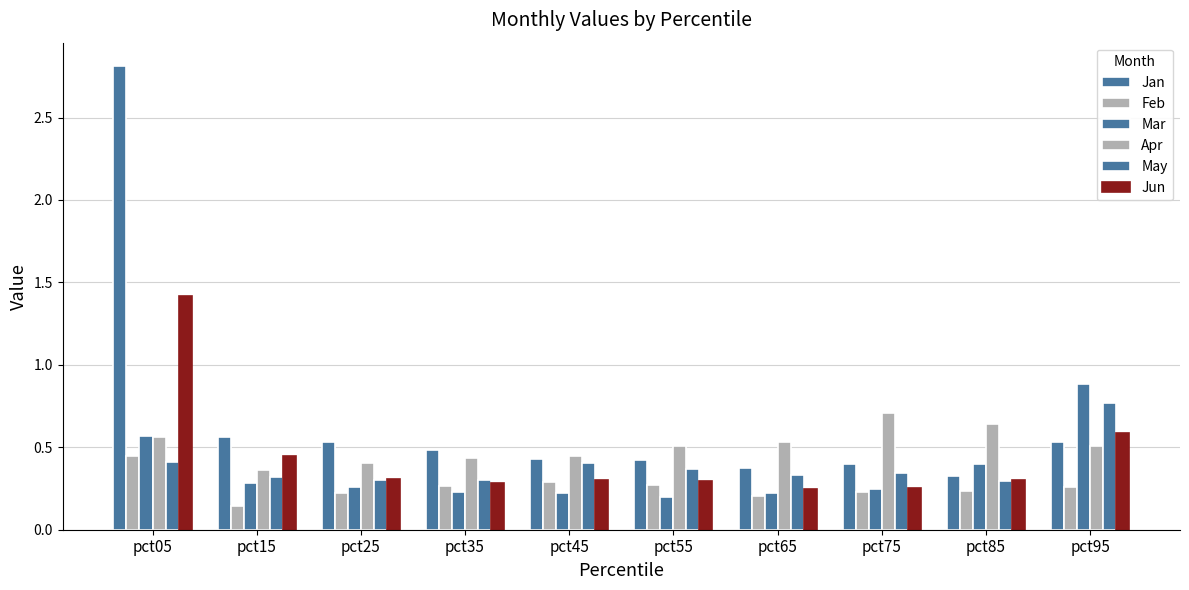

Reading left to right, what are all the values shown in this chart?

Jan: 2.8	0.6	0.5	0.5	0.4	0.4	0.4	0.4	0.3	0.5
Feb: 0.4	0.1	0.2	0.3	0.3	0.3	0.2	0.2	0.2	0.3
Mar: 0.6	0.3	0.3	0.2	0.2	0.2	0.2	0.2	0.4	0.9
Apr: 0.6	0.4	0.4	0.4	0.4	0.5	0.5	0.7	0.6	0.5
May: 0.4	0.3	0.3	0.3	0.4	0.4	0.3	0.3	0.3	0.8
Jun: 1.4	0.4	0.3	0.3	0.3	0.3	0.2	0.3	0.3	0.6